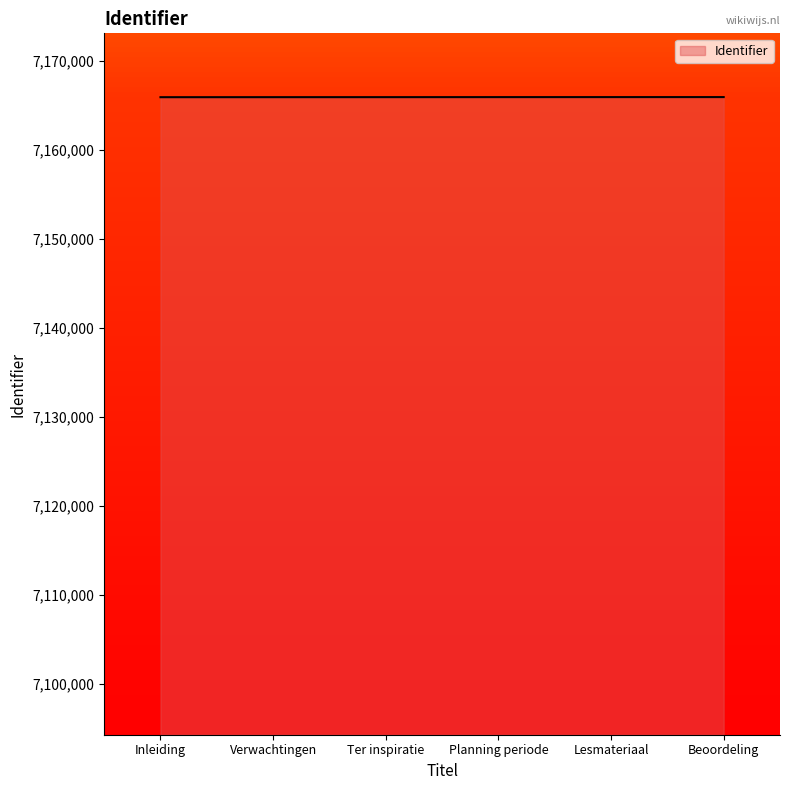

The chart shows a value of 10025449 at Verwachtingen. True or false?

False